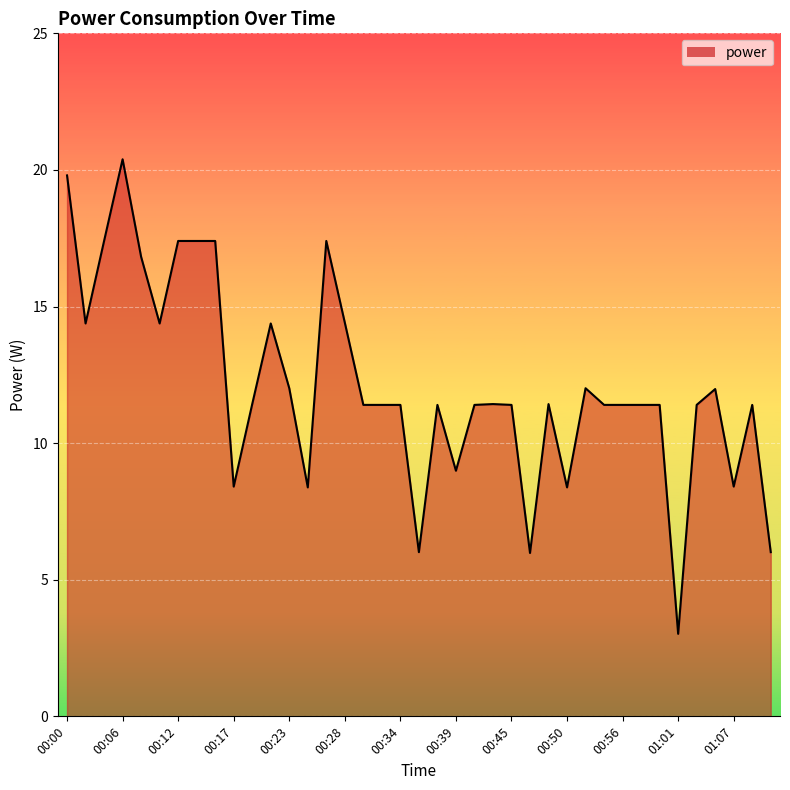

What is the minimum value shown in the chart?

3.0